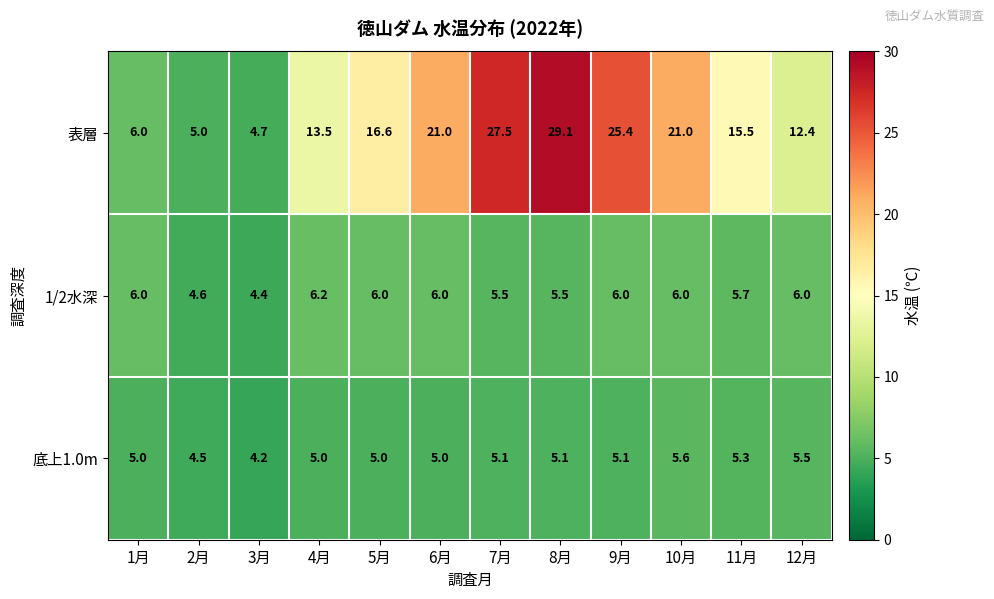

True or false: 底上1.0m has a value of 1.9 at 11月.

False